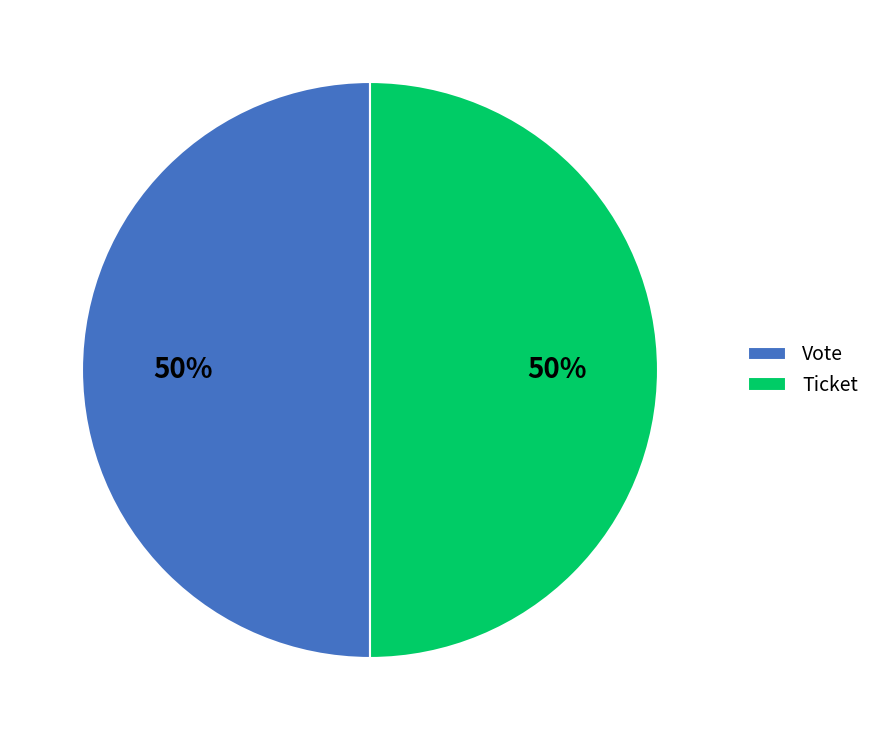

Combined, do Ticket and Vote account for over 50%?

Yes